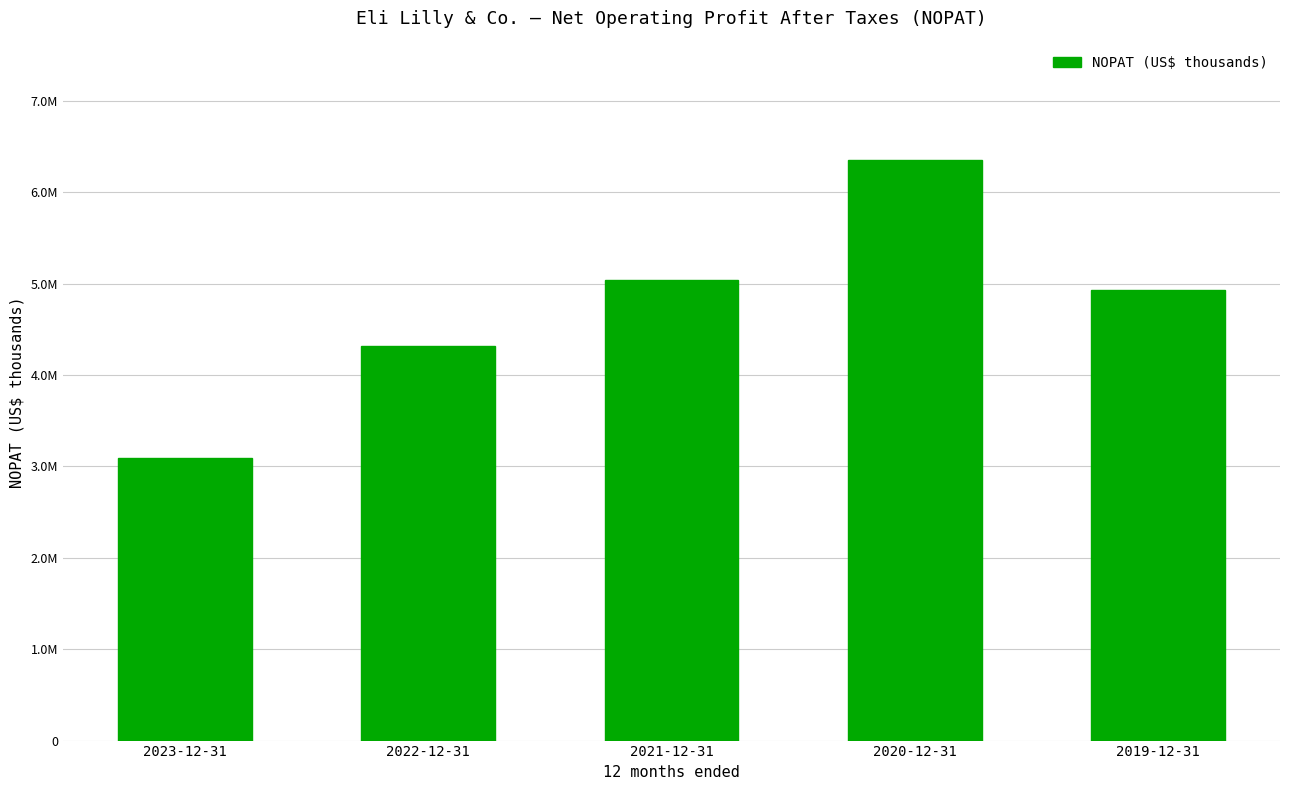

What is the difference between the maximum and second lowest values?

2038531